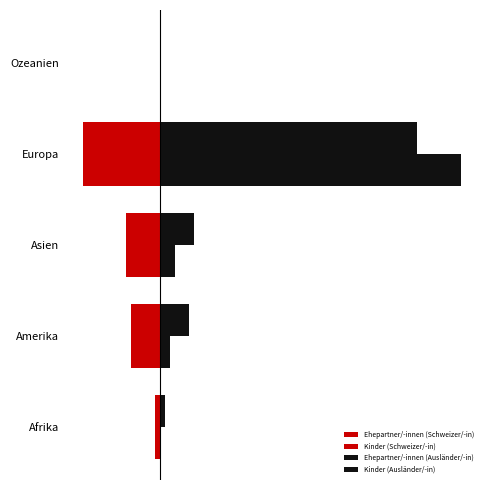

Does the chart contain any negative values?

Yes